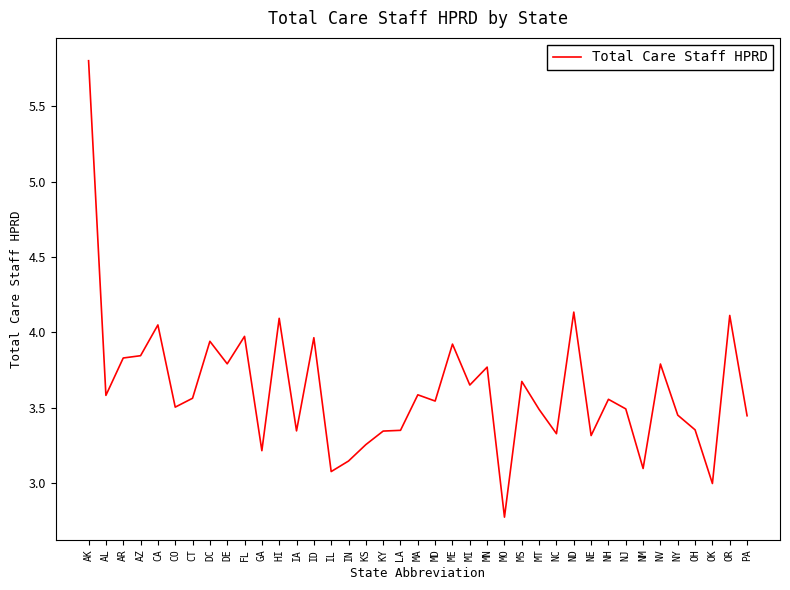

The value at MS is 3.7. True or false?

True